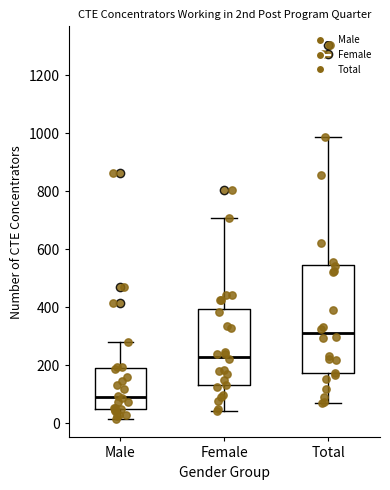

Reading left to right, transcribe this box plot: for each box, give where its median line is, the range the box spans, and where its two whiskers end, as read against the y-axis. The values are not printed on the chart, so give them approximately, as read against the axis.

Male: median 80, box 40 to 180, whiskers 20 to 280
Female: median 220, box 120 to 400, whiskers 40 to 700
Total: median 320, box 180 to 540, whiskers 60 to 980